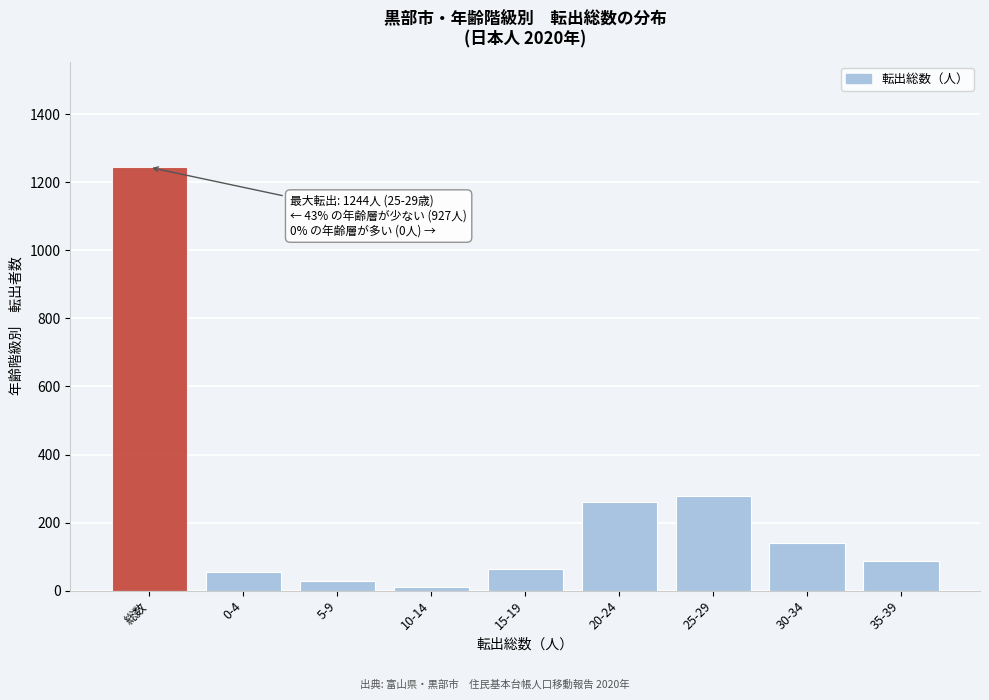

Reading left to right, extract all data points from this chart.

1244	55	28	12	65	260	279	141	87